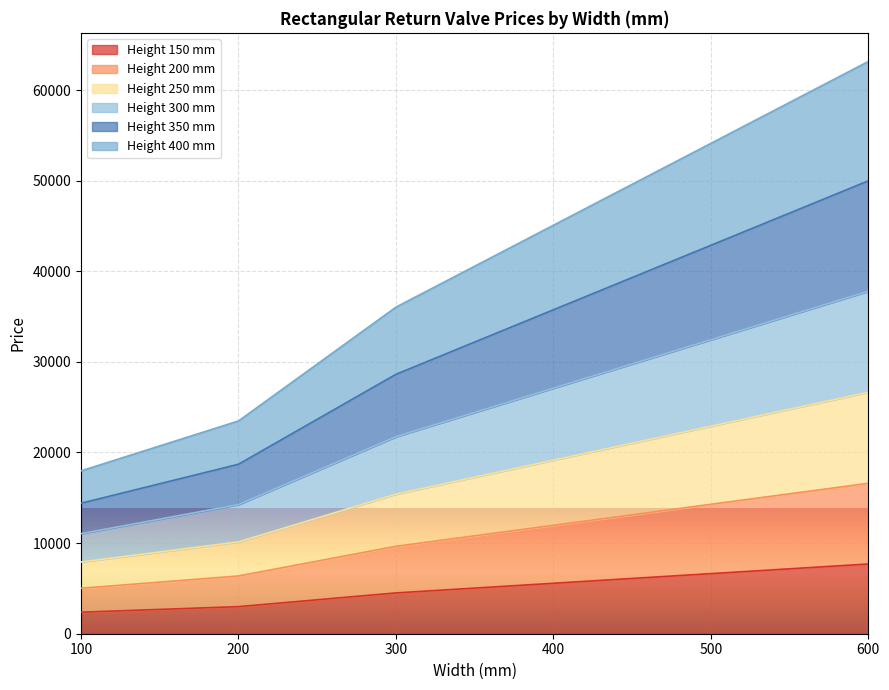

The value of Height 150 mm at 400 is 8643. True or false?

False